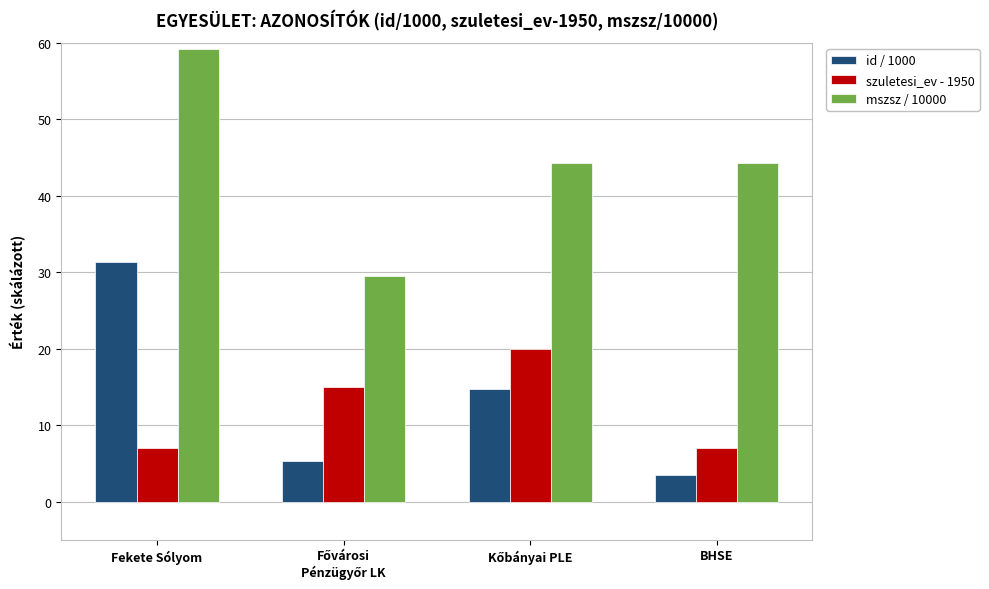

What is the highest value of the szuletesi_ev - 1950 series?

20.0